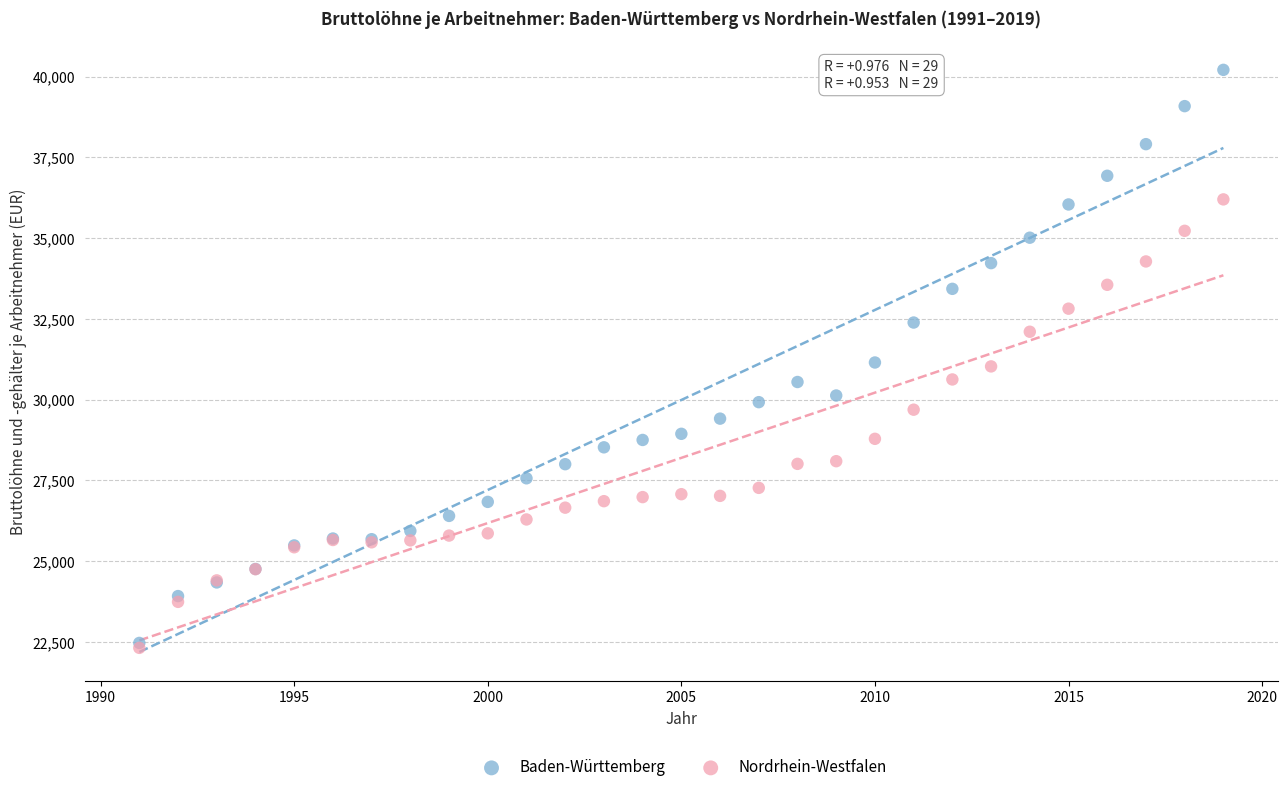

Which series reaches the maximum Y coordinate?

Baden-Württemberg